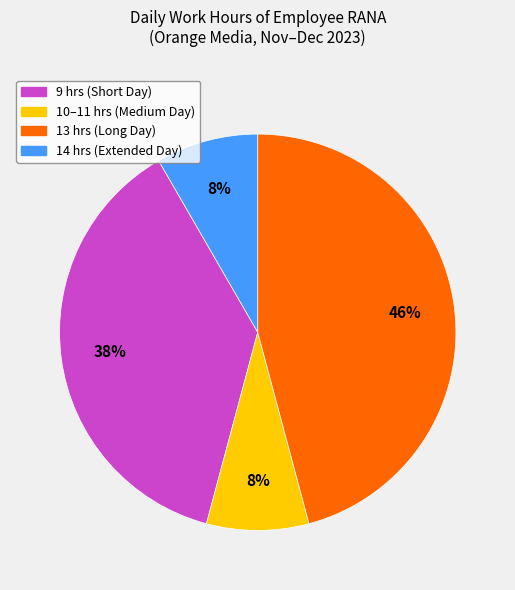

To the nearest percent, what is the difference between the largest and smallest slice percentages?

38%